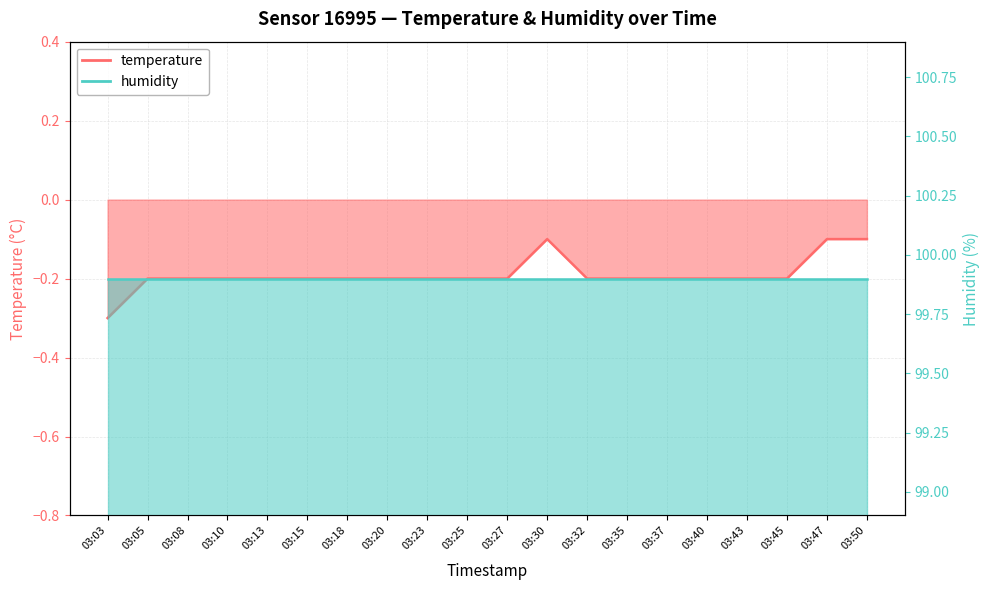

Between 03:27 and 03:05, which is larger?

03:27